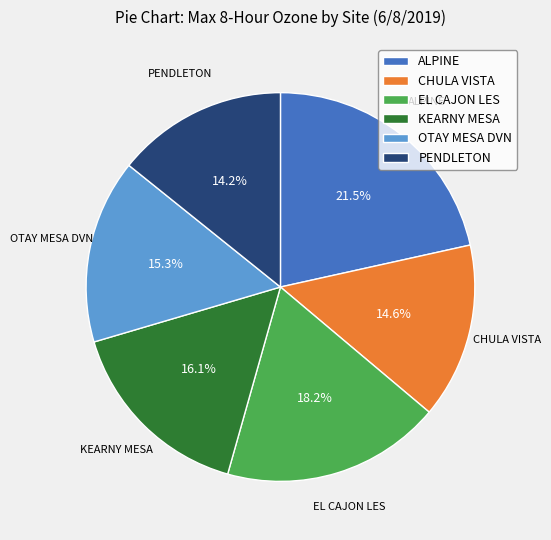

What portion of the pie excludes CHULA VISTA?

85.4%